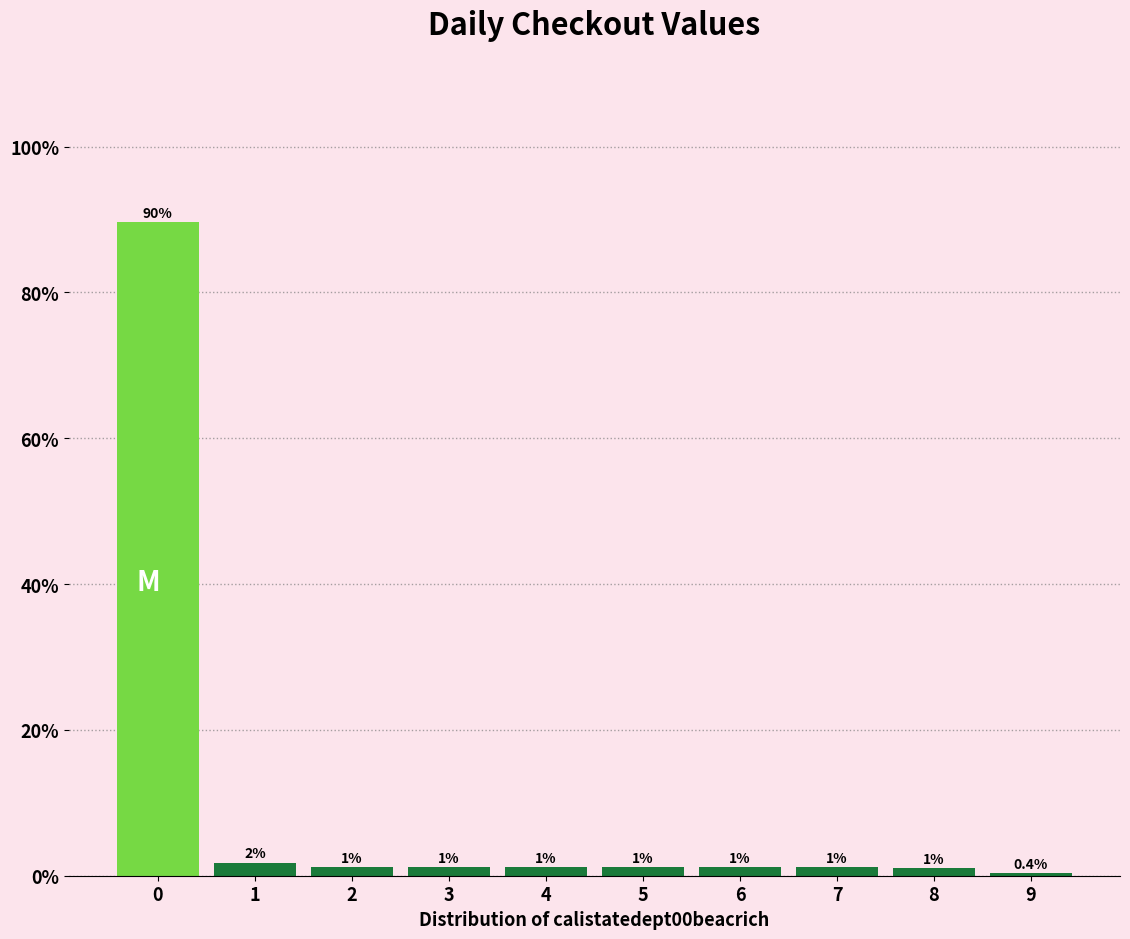

Which range on the x-axis has the tallest bar?

-0.5 to 0.5